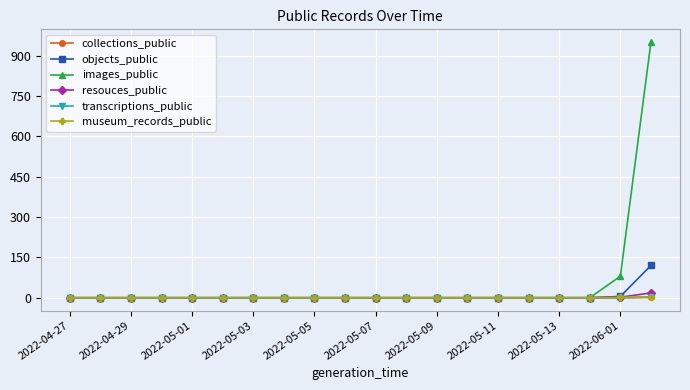

What is the maximum value shown in the chart?

950